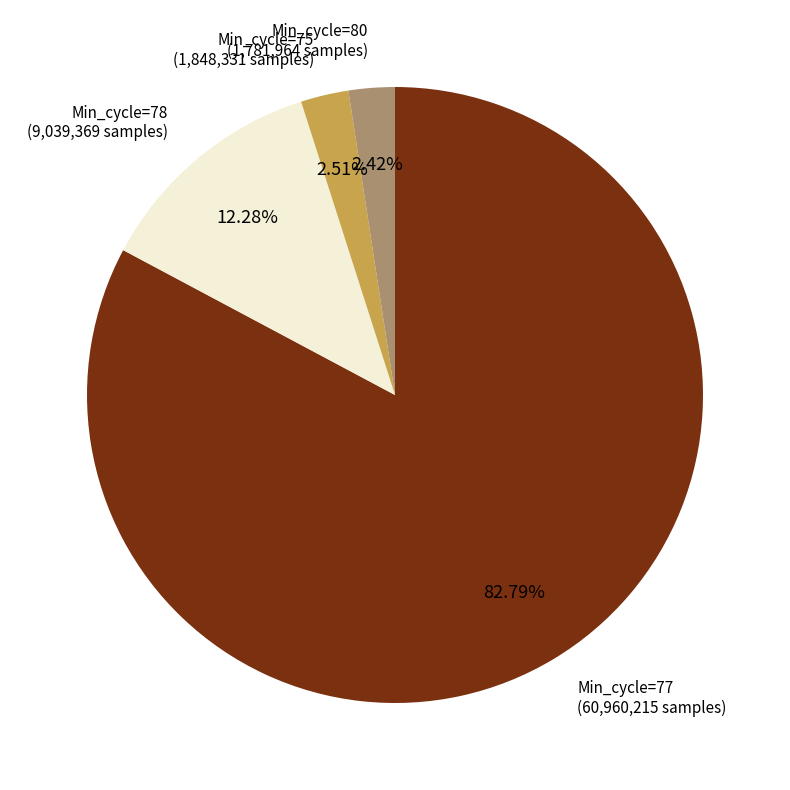

Does any single category account for the majority?

Yes